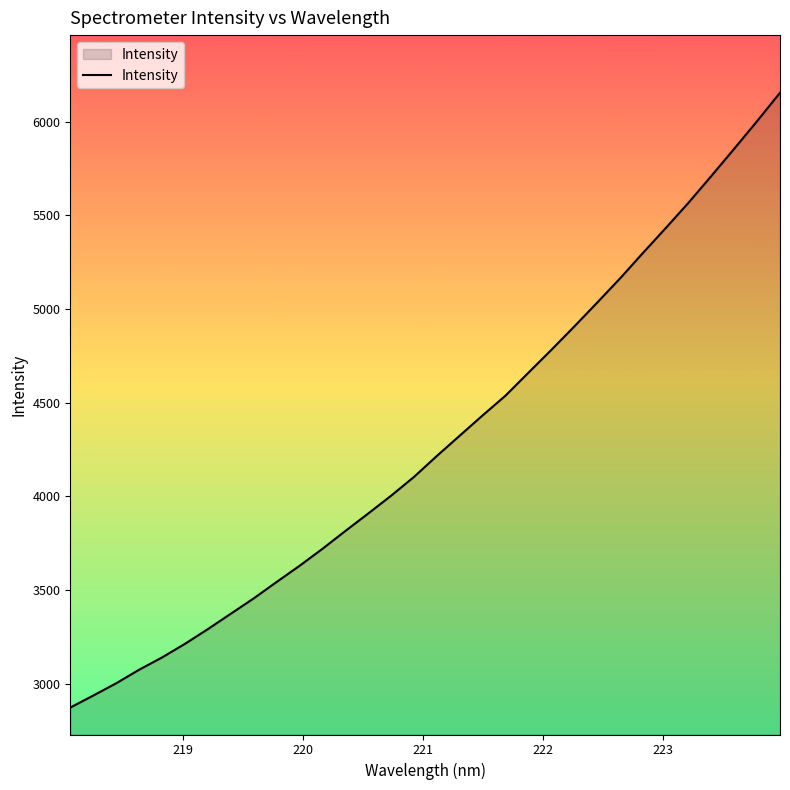

What is the smallest value displayed?

2873.3